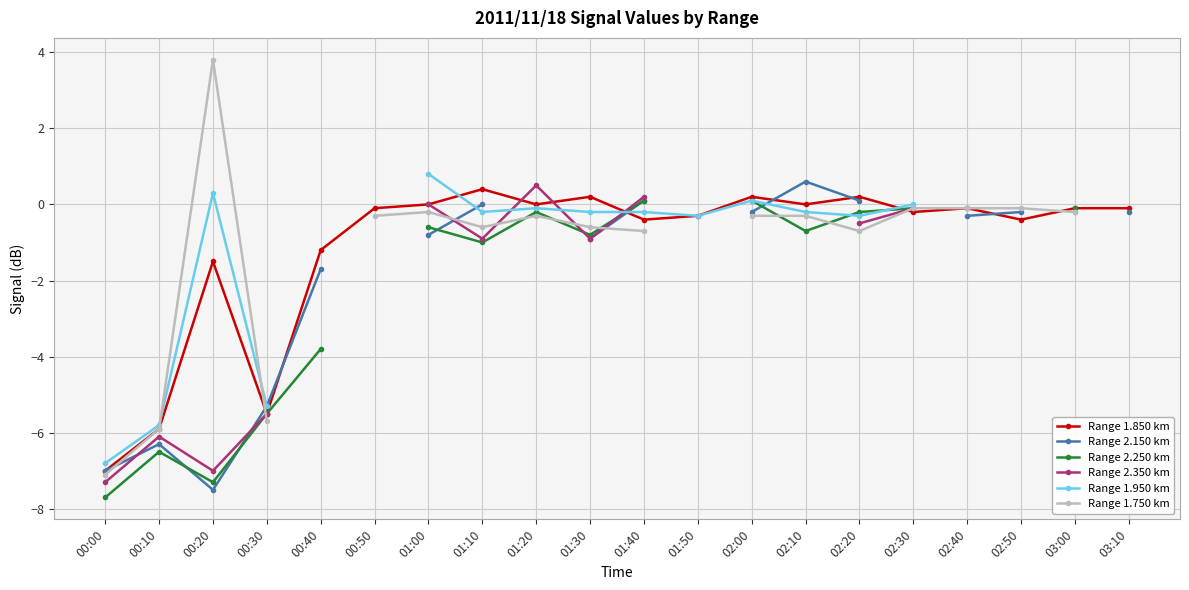

Where is Range 1.750 km nearest to the value -1?

01:40